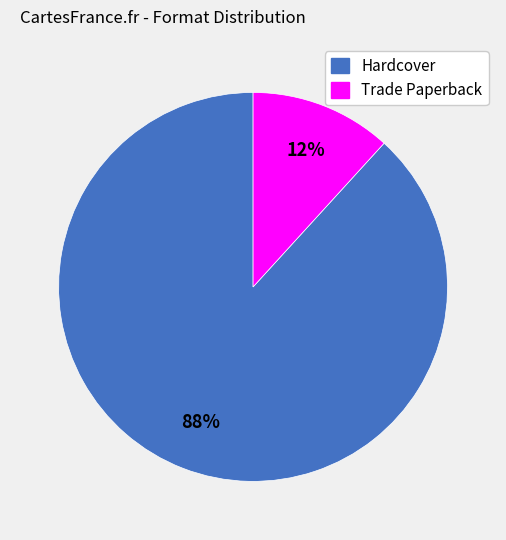

What is the majority slice?

Hardcover